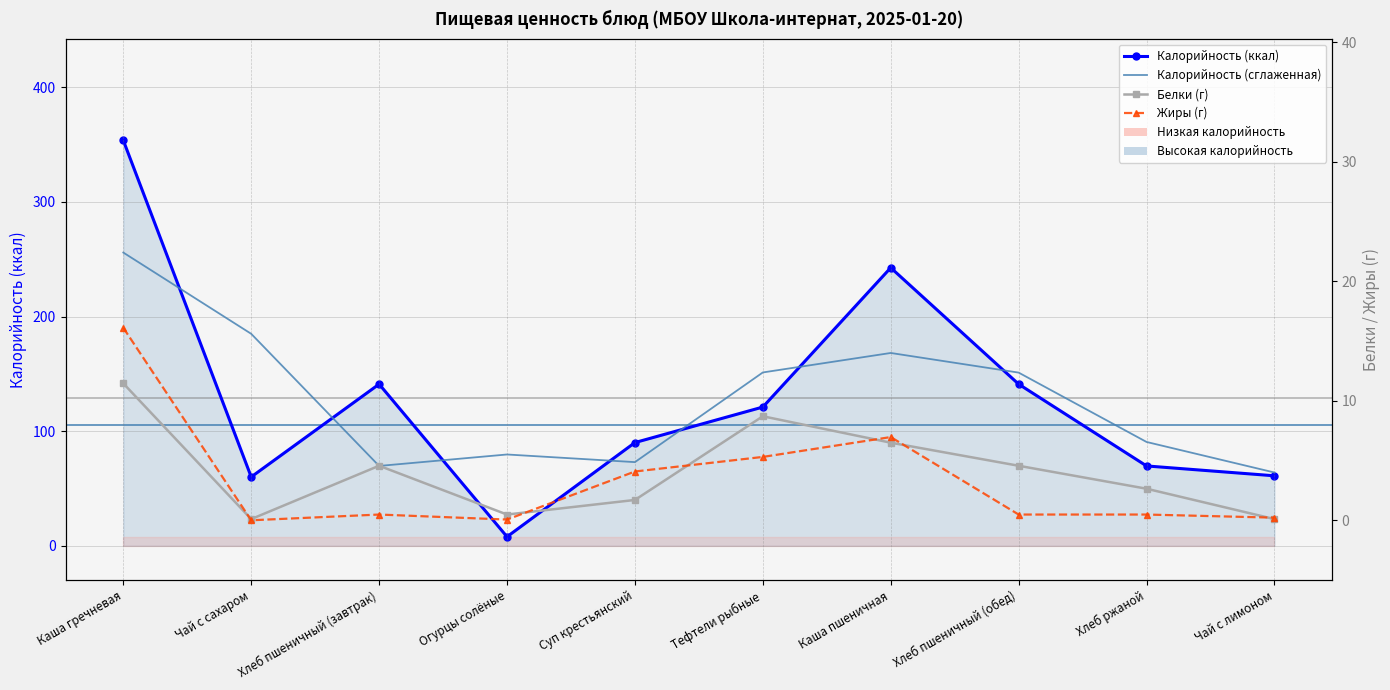

True or false: Белки (г) and Калорийность (ккал) intersect in this chart.

False